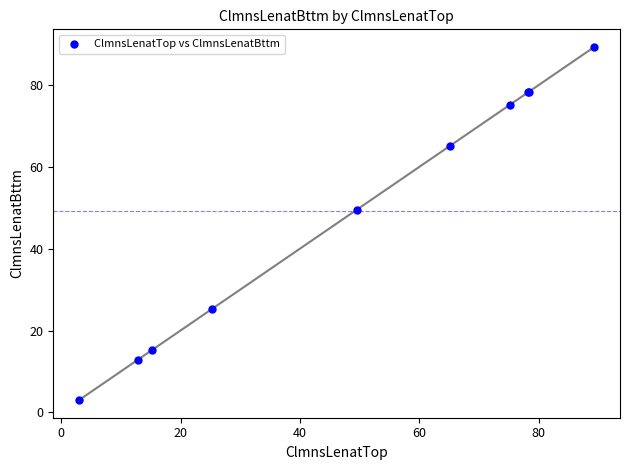

What Y value in the scatter plot is closest to 46?

49.5